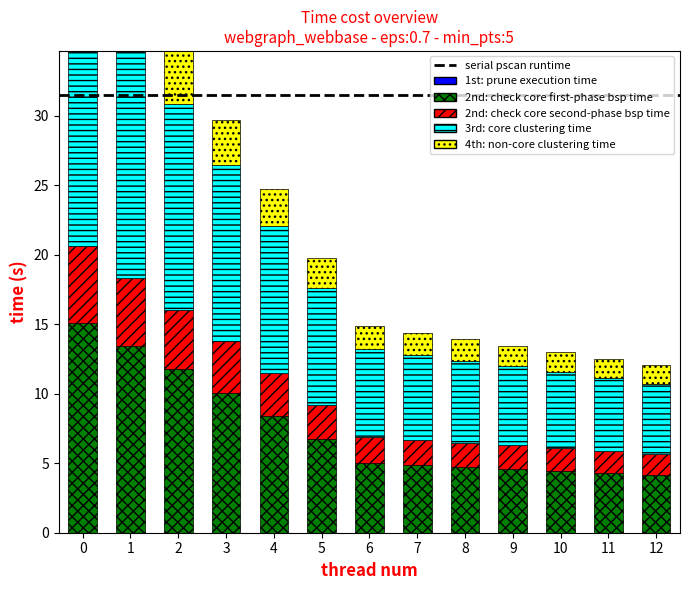

The value of 4th: non-core clustering time at 8 is 1.5. True or false?

True